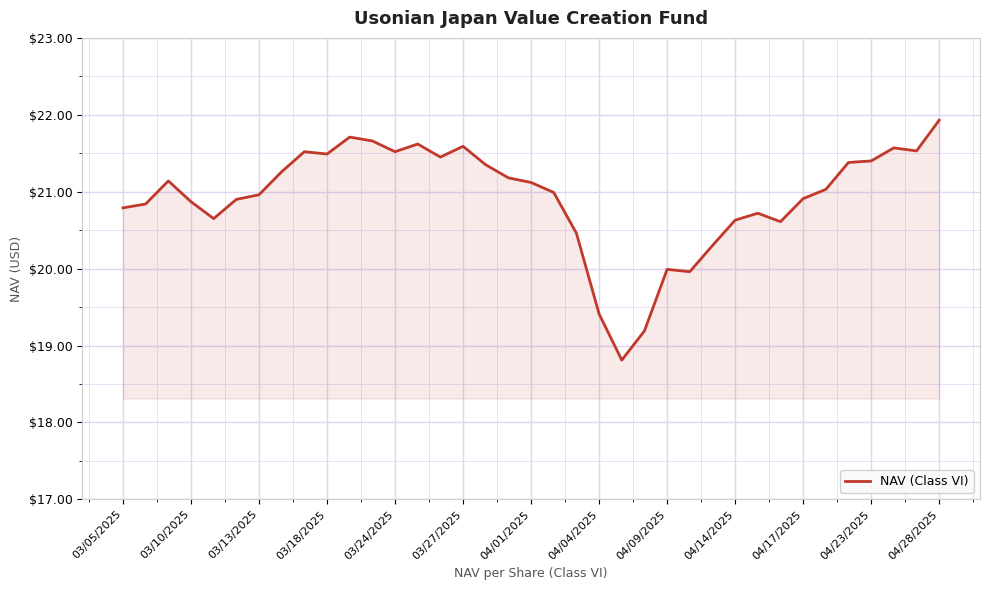

What is the greatest value displayed?

21.9